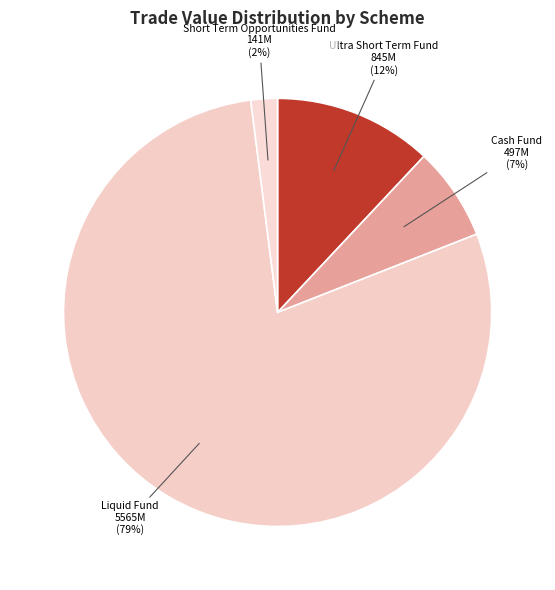

How many segments does this pie chart have?

4